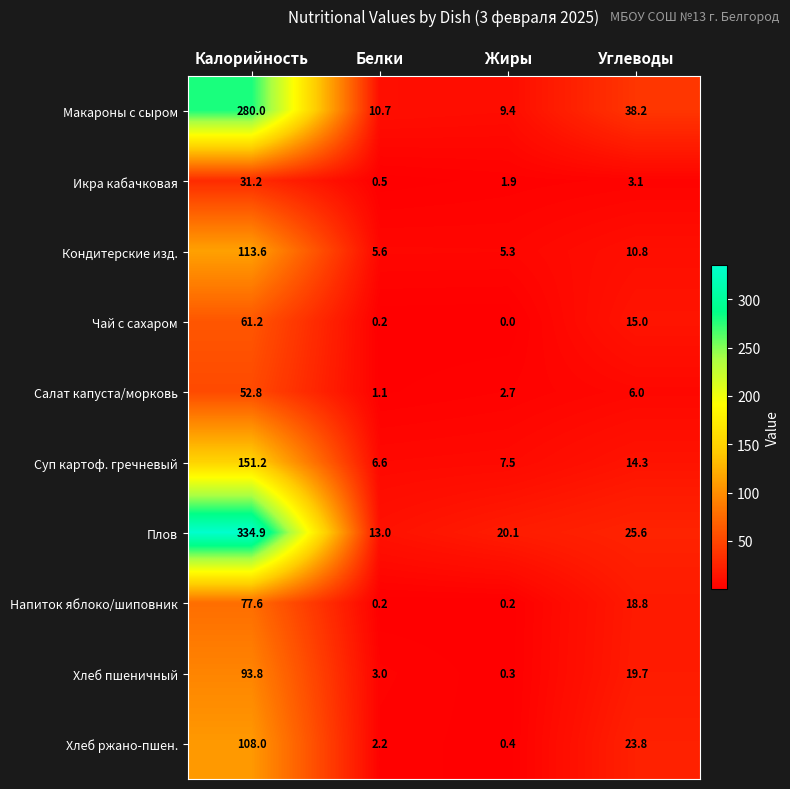

Which series has the widest spread of values?

Плов